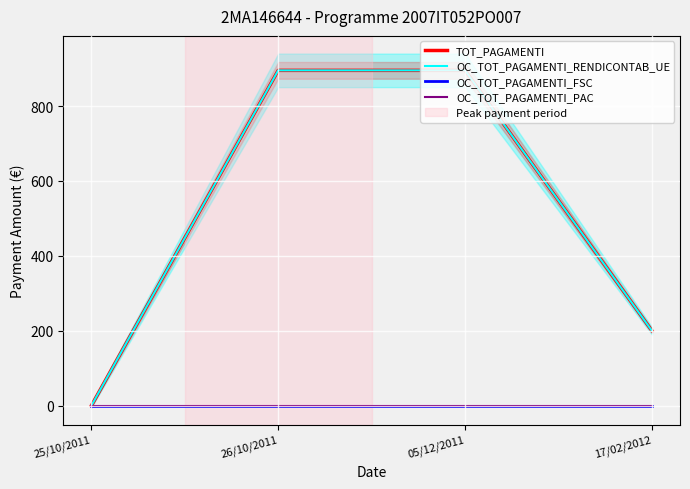

What is the maximum value shown in the chart?

895.1